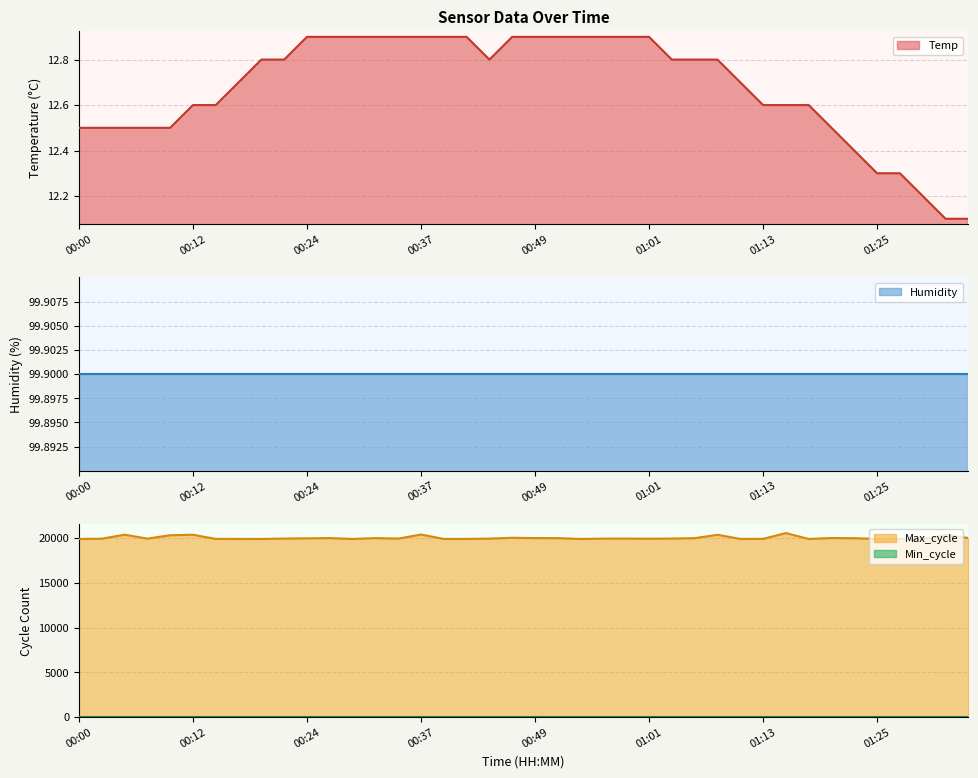

What is the total value across all series at 01:11?

19928.7